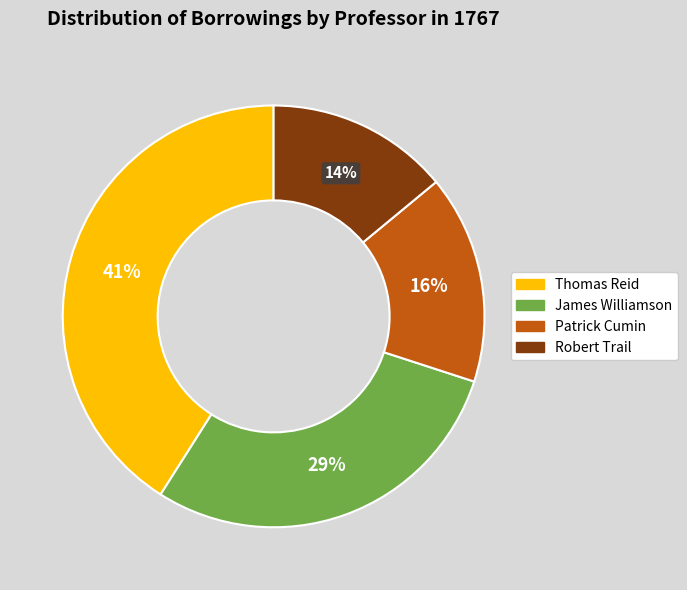

Is it true that Robert Trail is 3% of the pie?

False